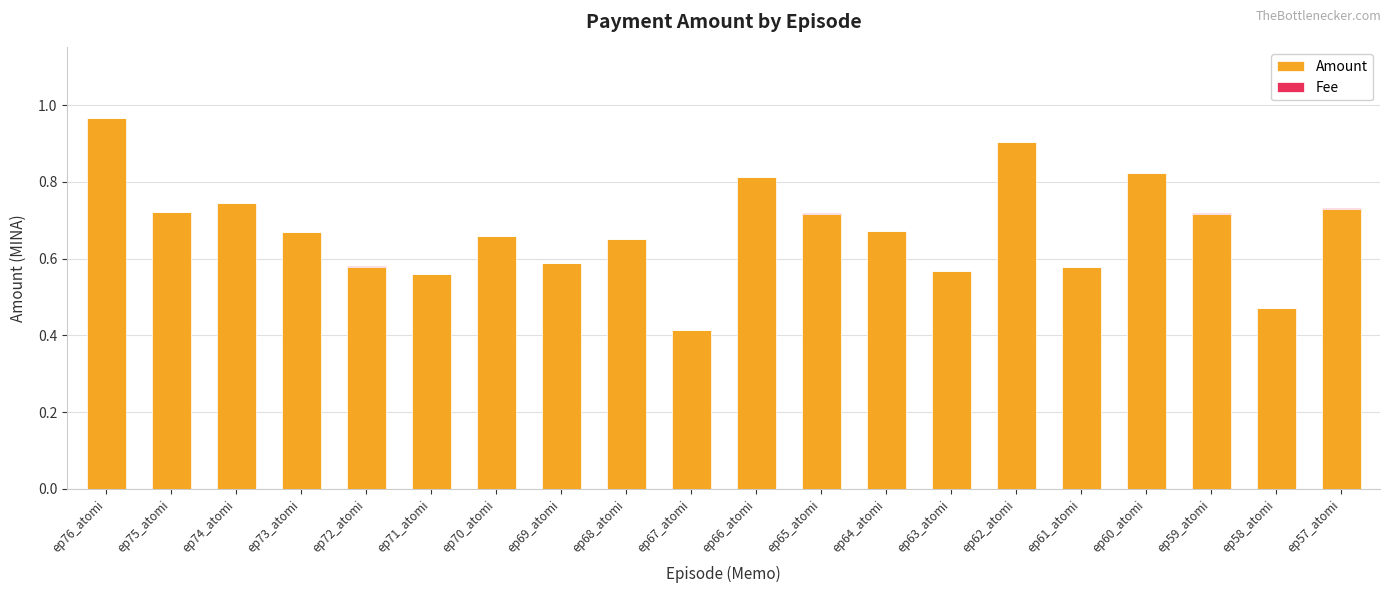

At which category is the sum across all series the highest?

ep76_atomi